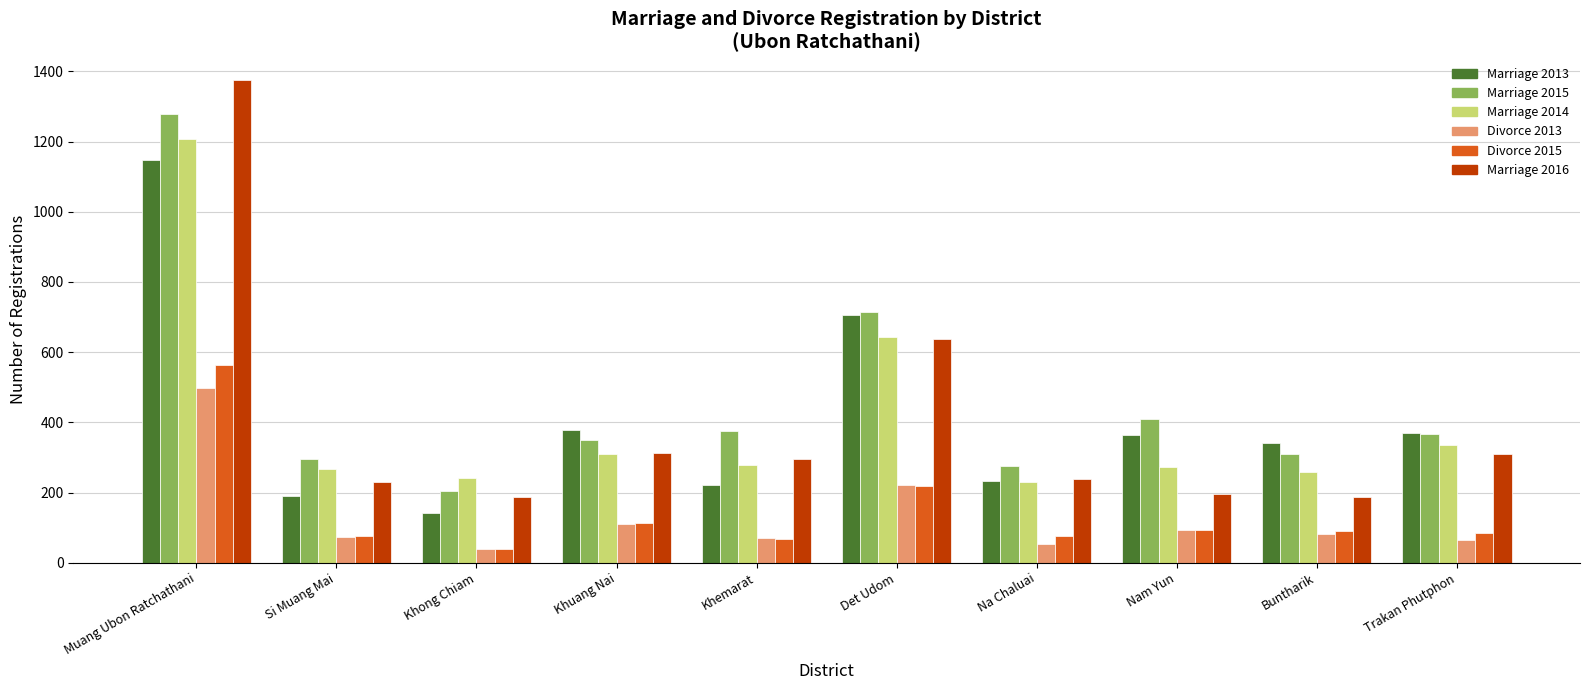

What is the maximum value for Marriage 2016?

1374